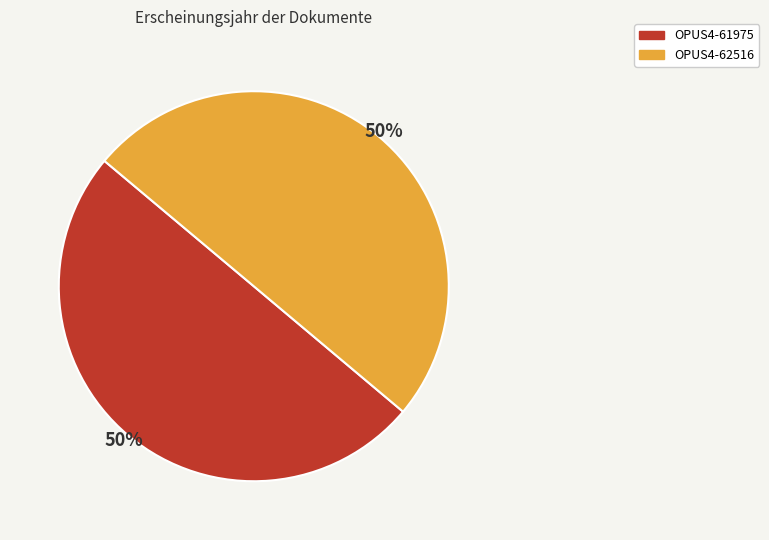

Approximately how many times larger is the value at OPUS4-61975 compared to OPUS4-62516?

1.0